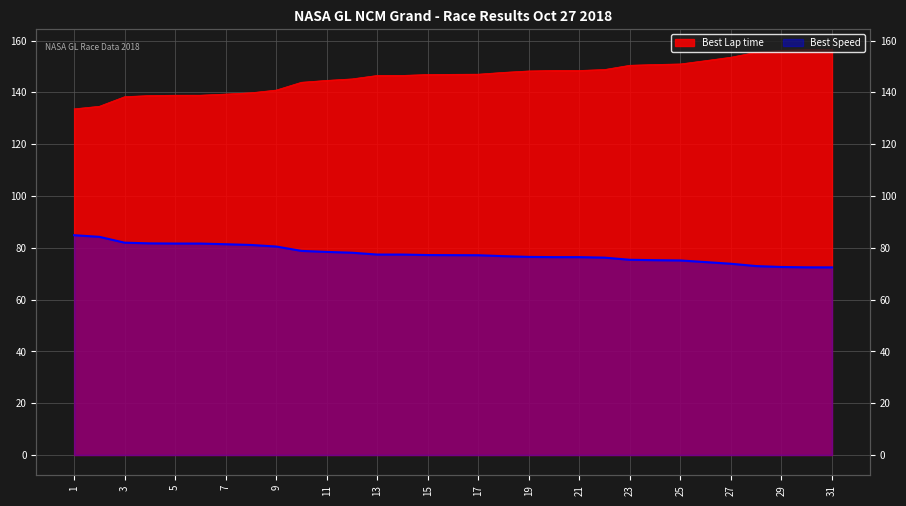

What is the value of the Best Speed point at the 14th from the left?

77.4